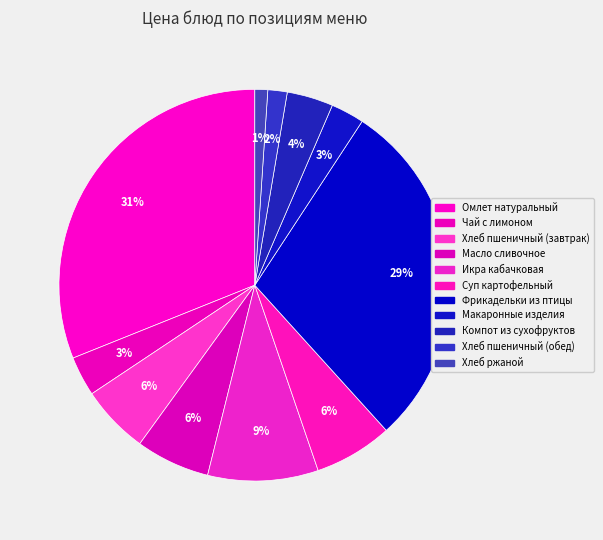

How many slices are in this pie chart?

11